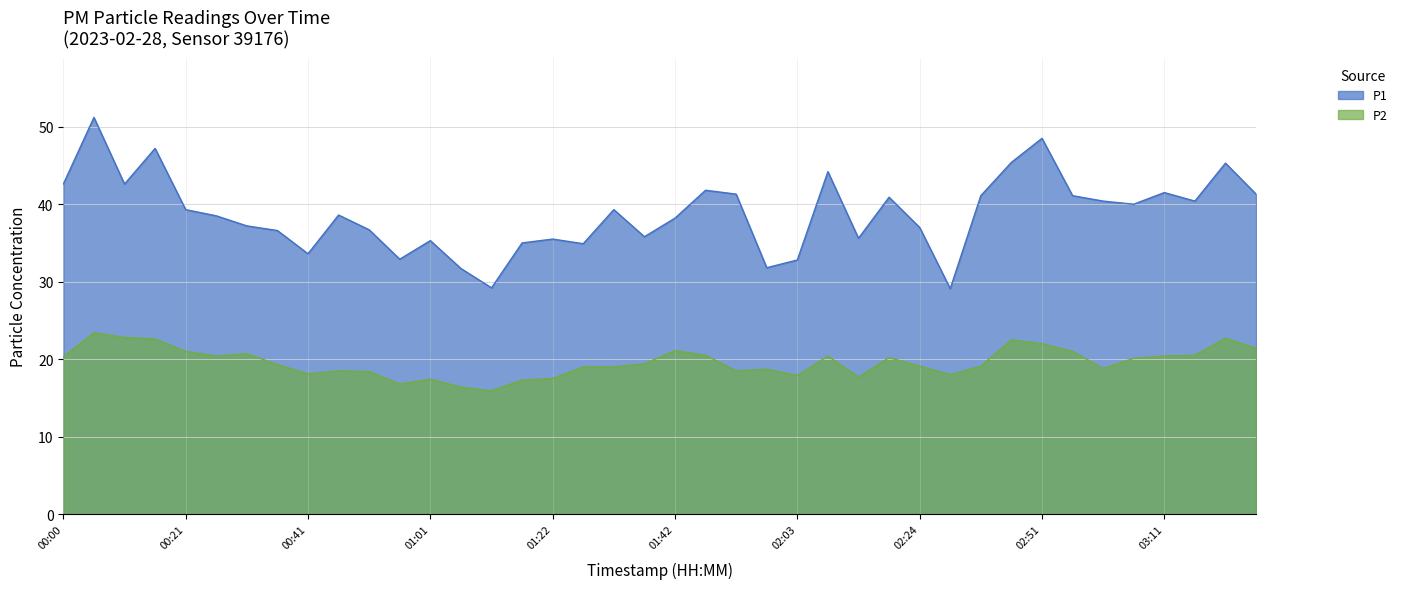

True or false: P2 and P1 cross at least once.

False